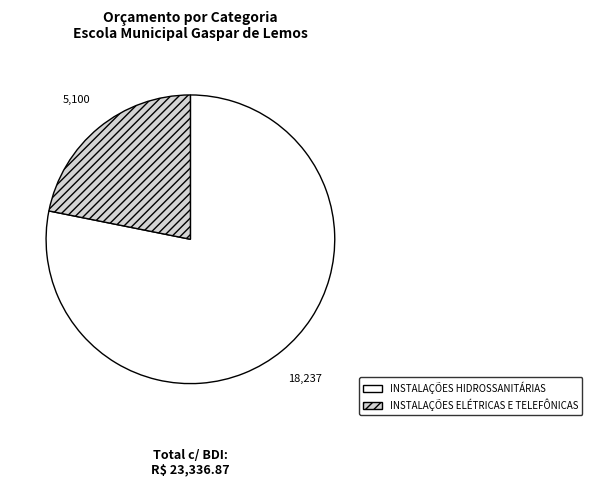

Does INSTALAÇÕES ELÉTRICAS E TELEFÔNICAS represent more than half of the total?

No